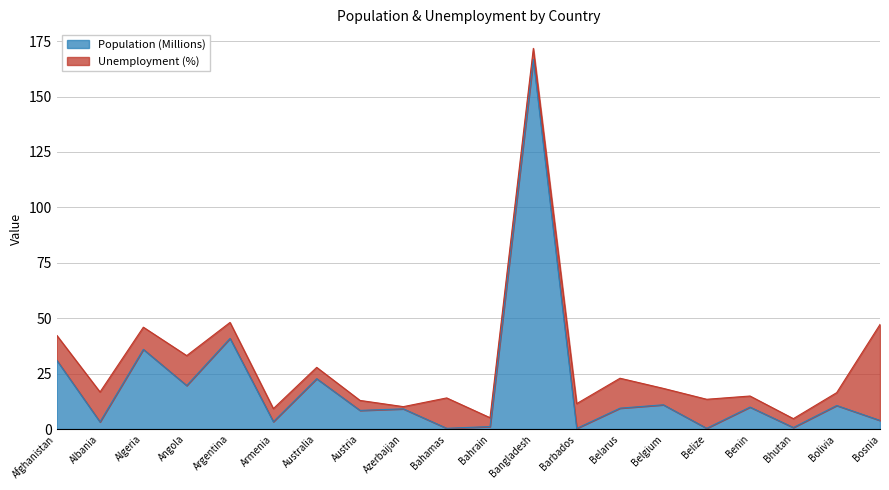

Does the chart display data point markers on the line(s)?

No